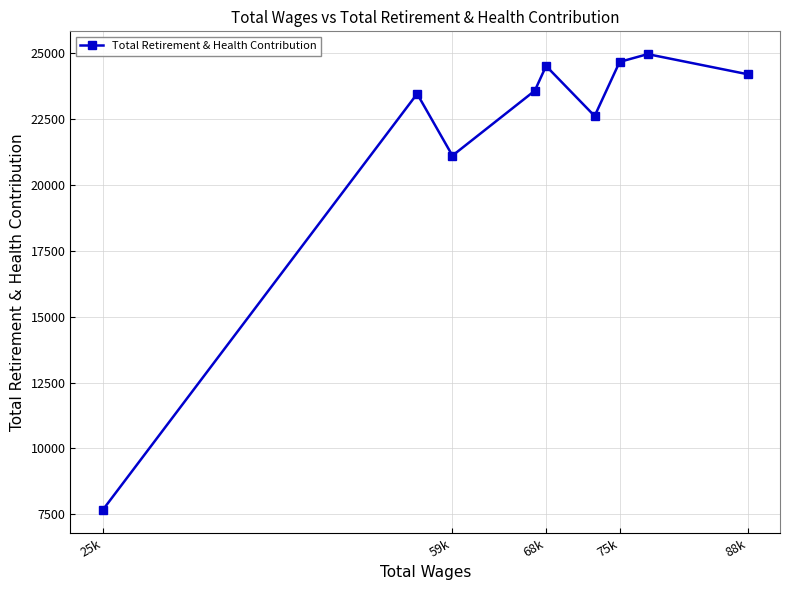

Reading right to left, list all the values displayed in this chart.

24201	24965	24670	22616	24515	23578	21112	23460	7659